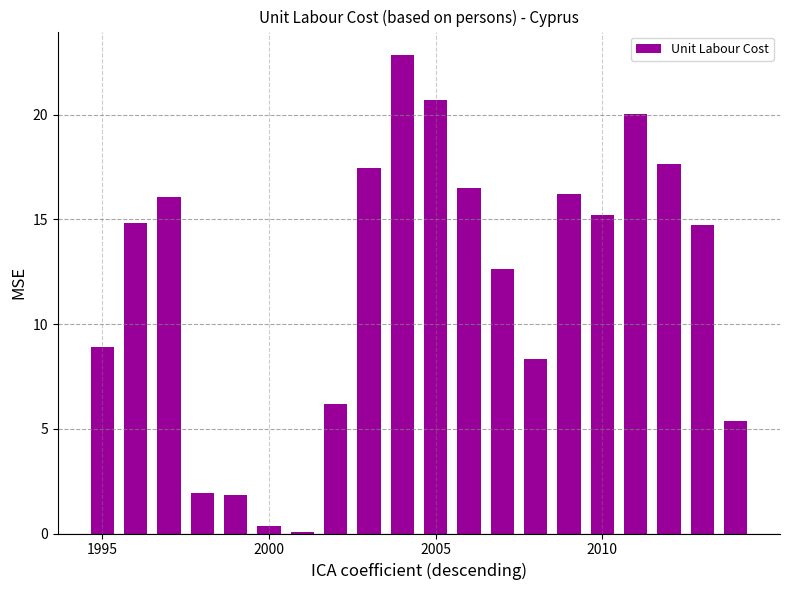

How many distinct data groups are displayed?

1